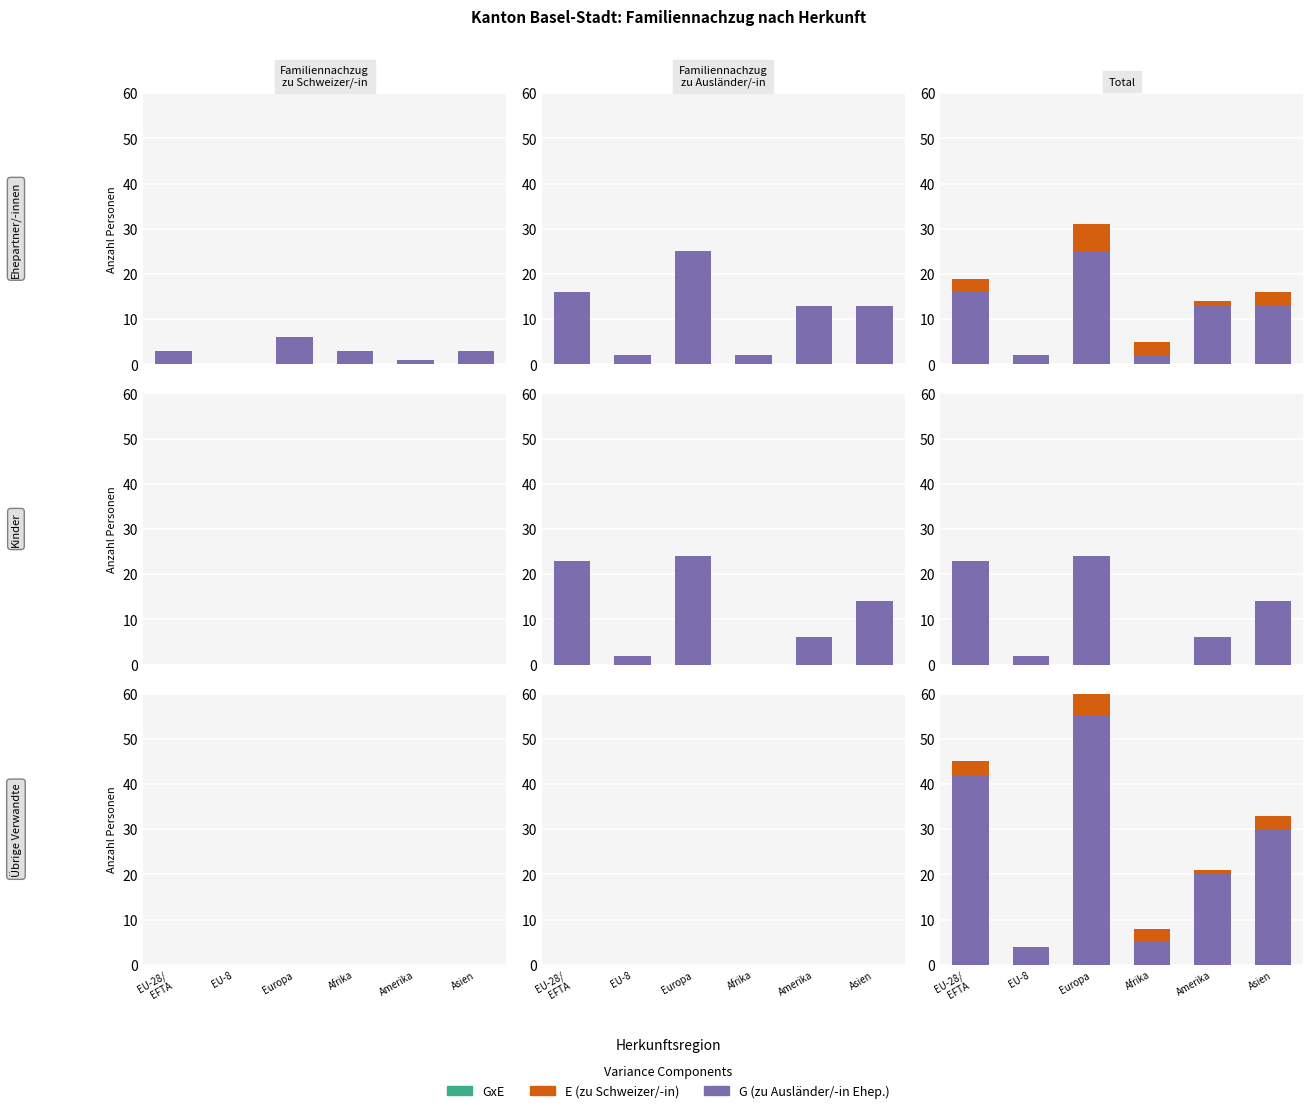

How many groups of bars are there?

6